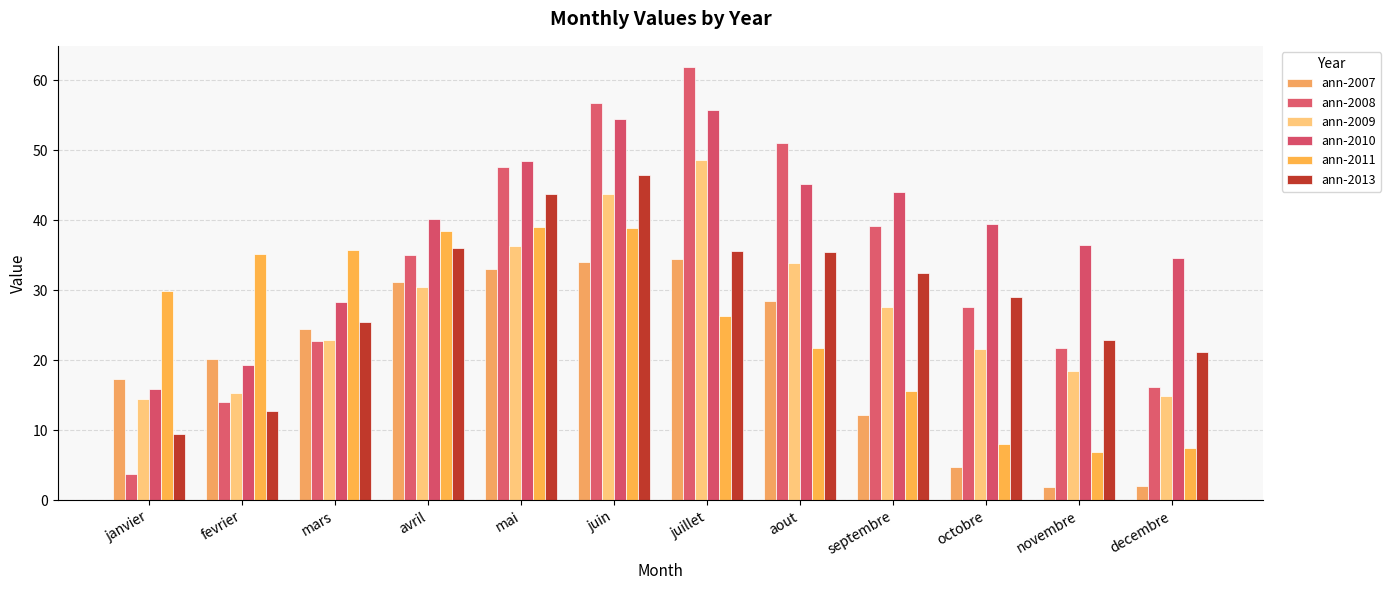

What is the sum of all ann-2011 values?

303.3